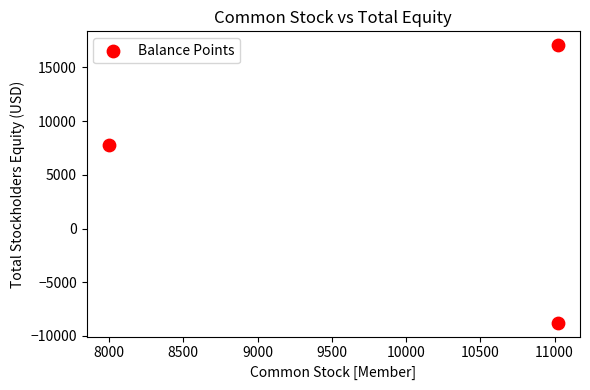

What is the range of Y values (max minus min)?

25828